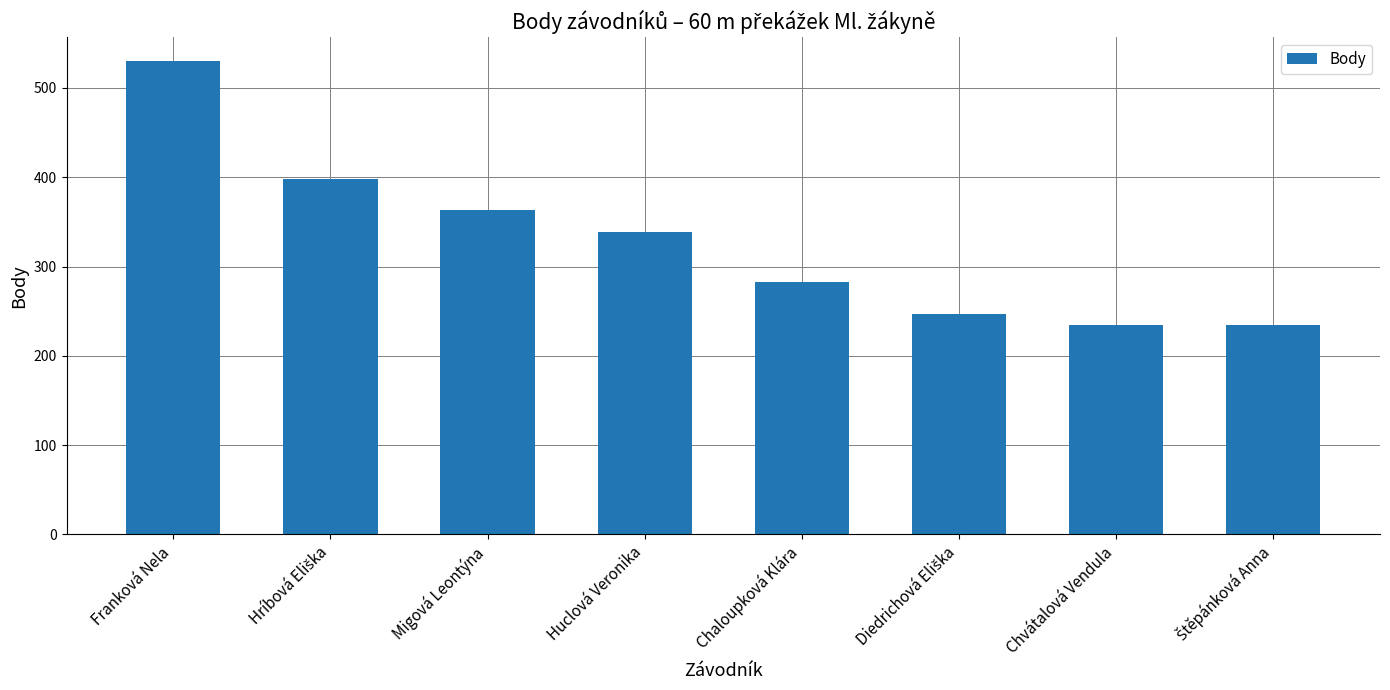

At which label does the data first exceed 339?

Franková Nela